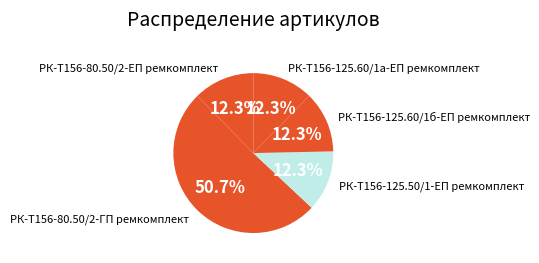

To the nearest percent, what is the difference between the largest and smallest slice percentages?

38%